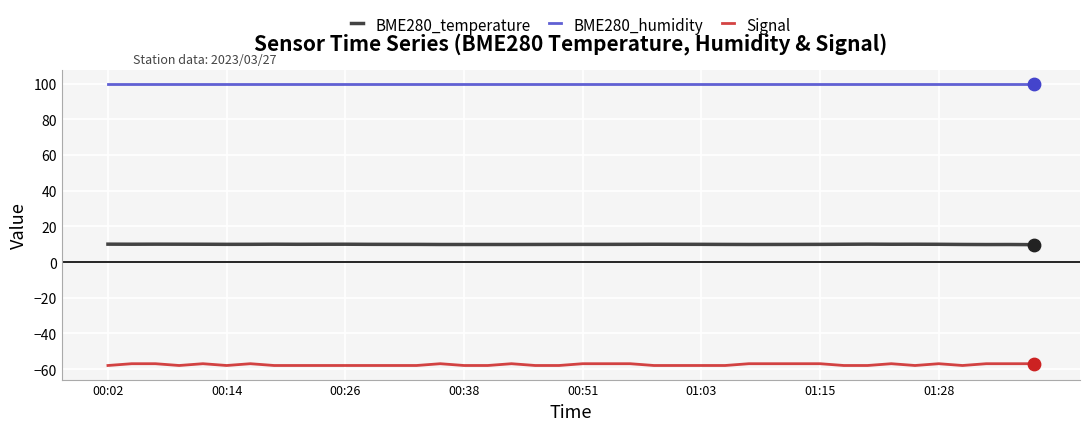

Which series has the largest total across all categories?

BME280_humidity